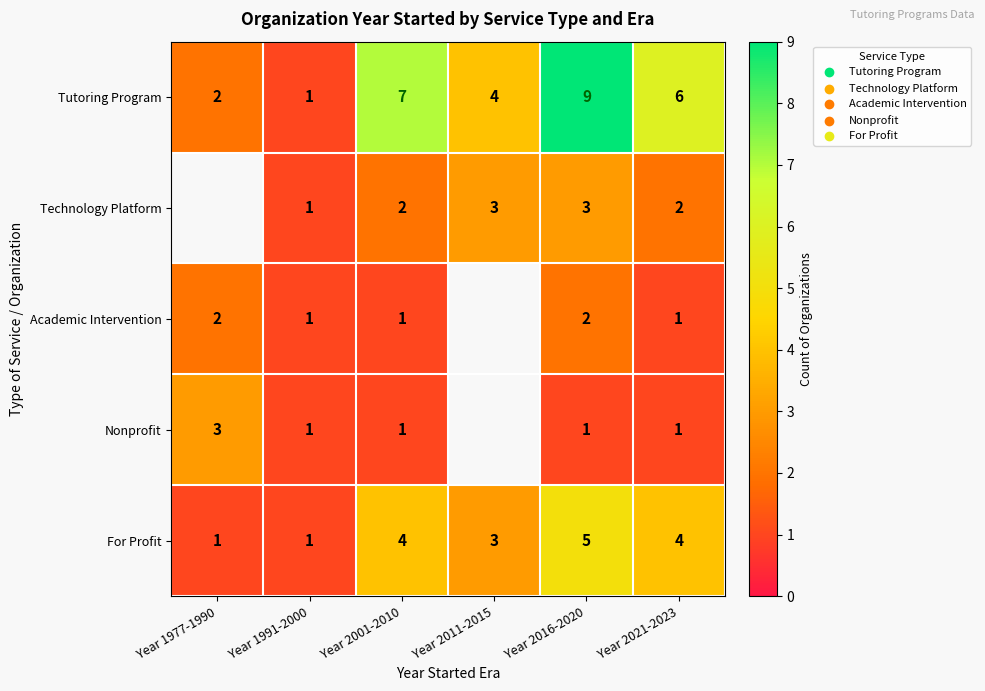

Between Year 2001-2010 and Year 2021-2023, which series saw the biggest shift?

Tutoring Program